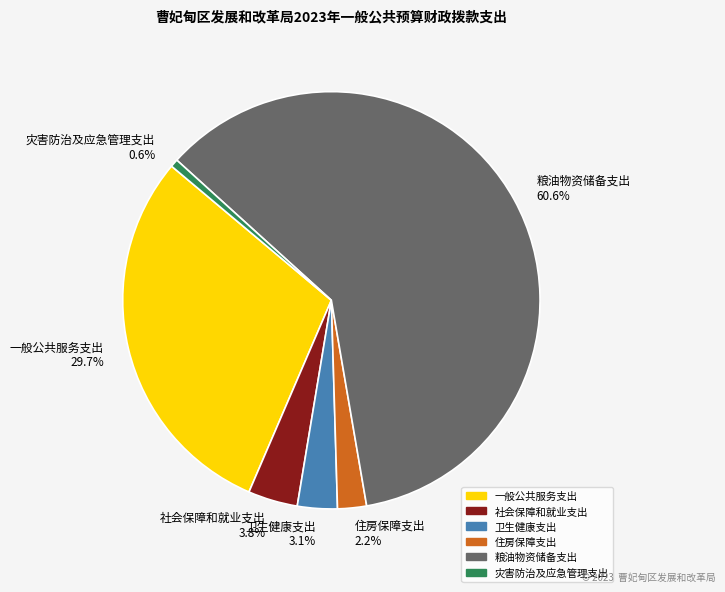

To the nearest percent, what is the combined percentage of 粮油物资储备支出 and 卫生健康支出?

64%